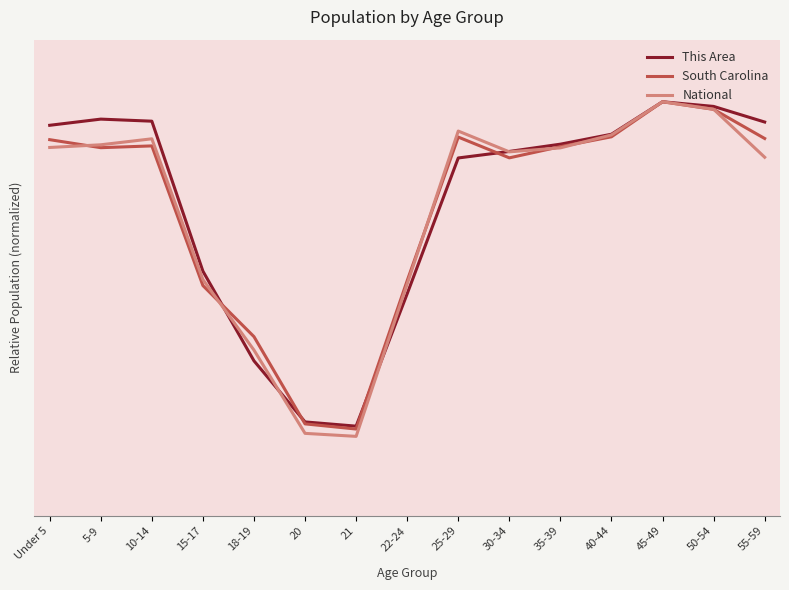

Between 18-19 and 30-34, which is larger?

30-34